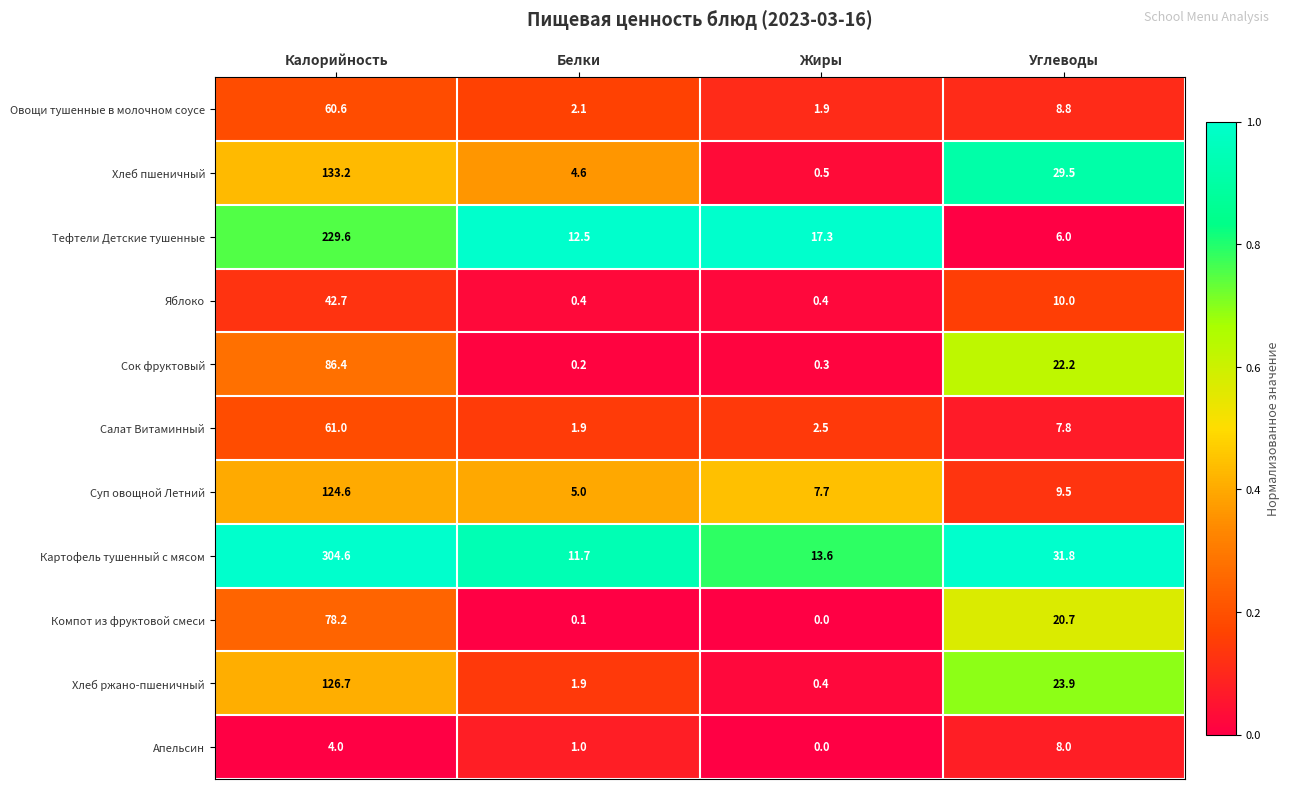

What is the approximate value of Яблоко at Углеводы?

10.0